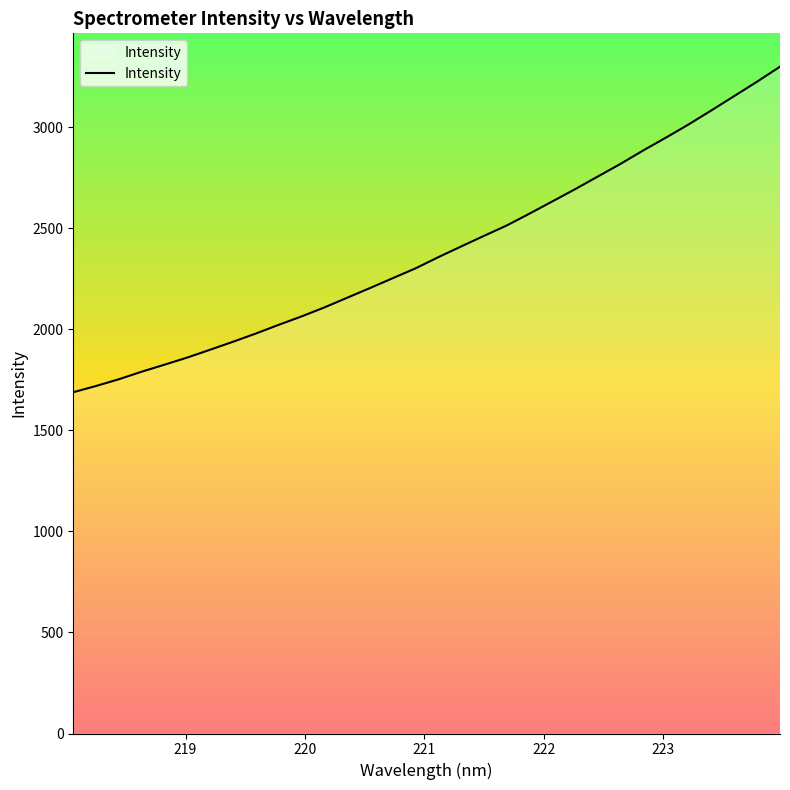

What is the minimum value shown in the chart?

1688.9